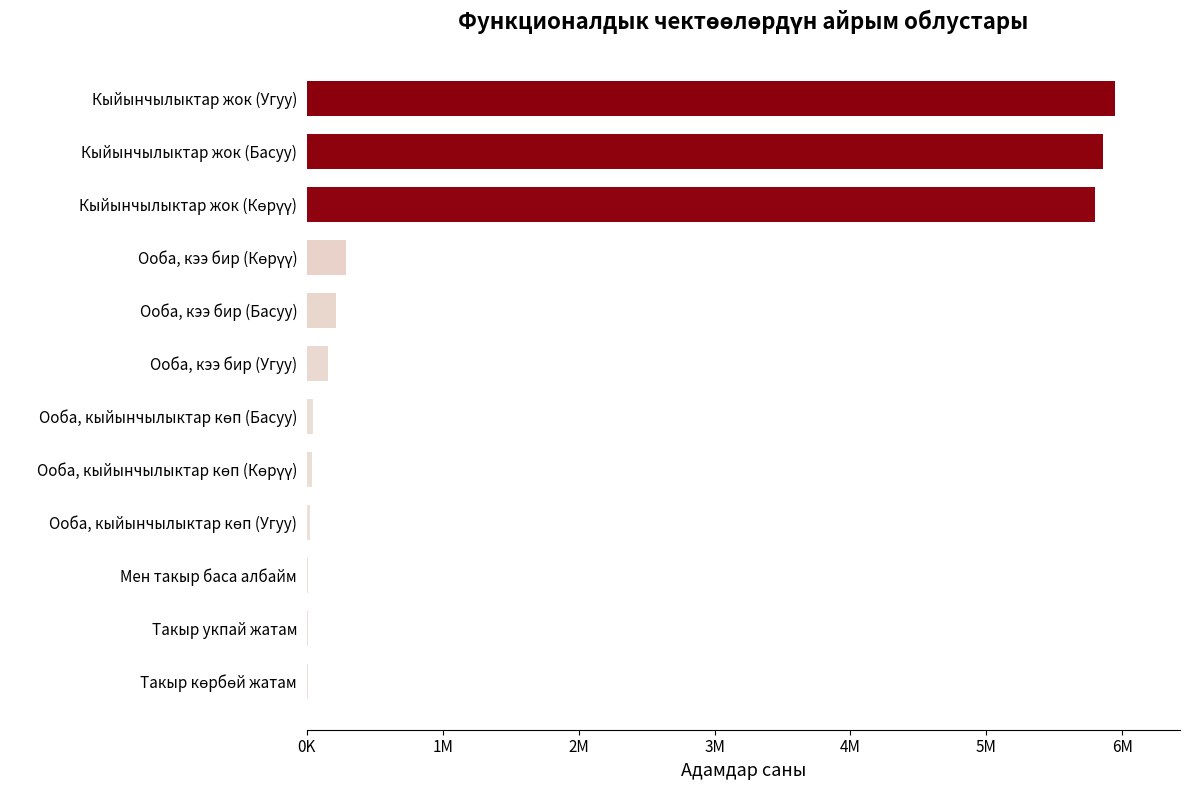

Are the bars horizontal?

Yes